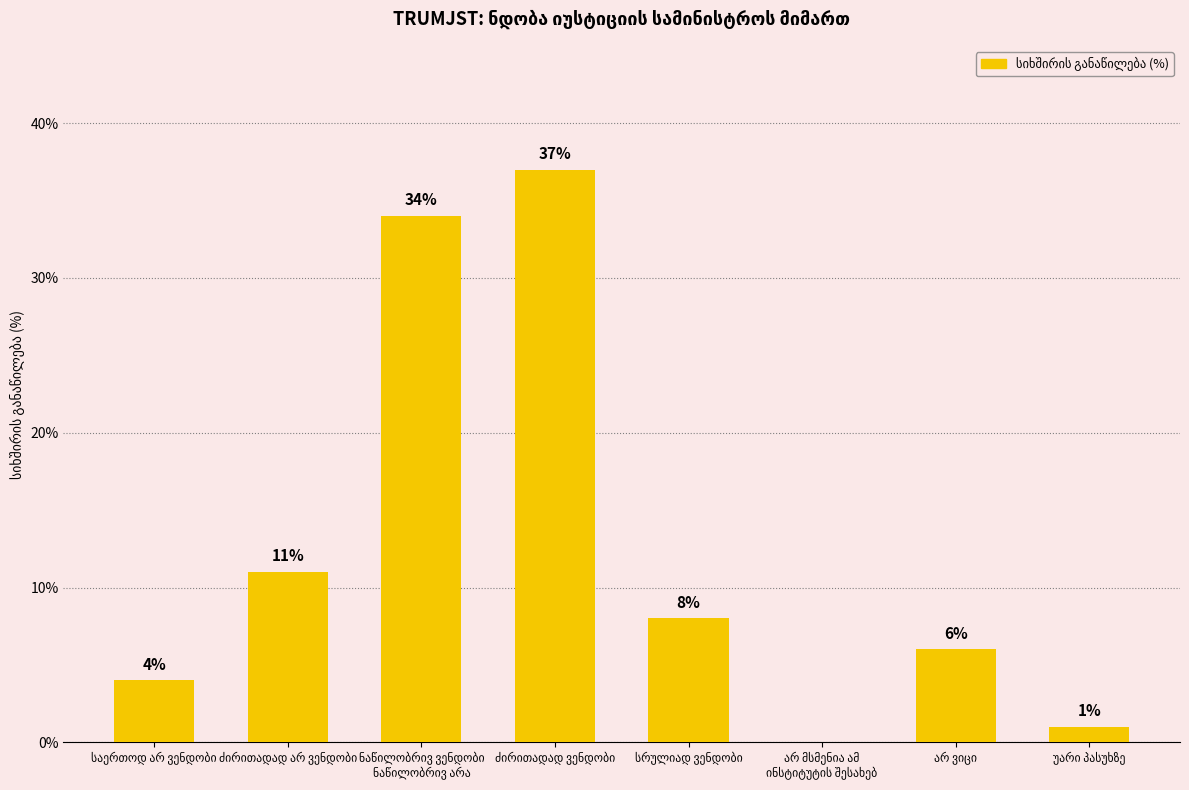

What is the sum of all values?

101